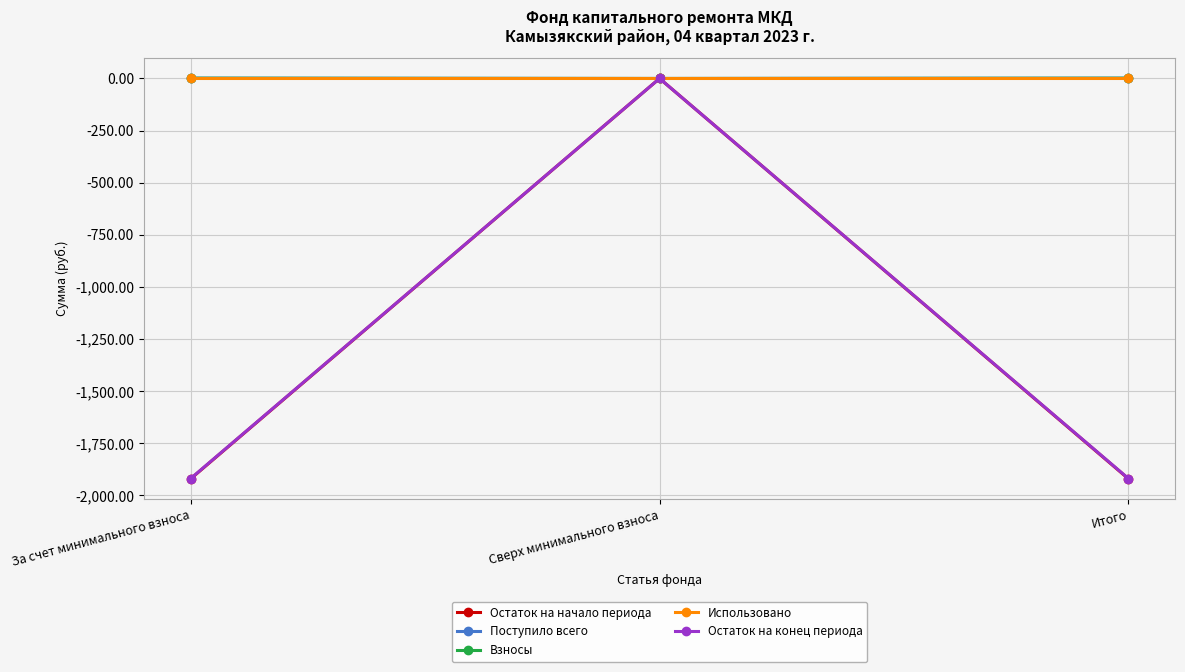

Which series has the largest range (max minus min)?

Остаток на начало периода